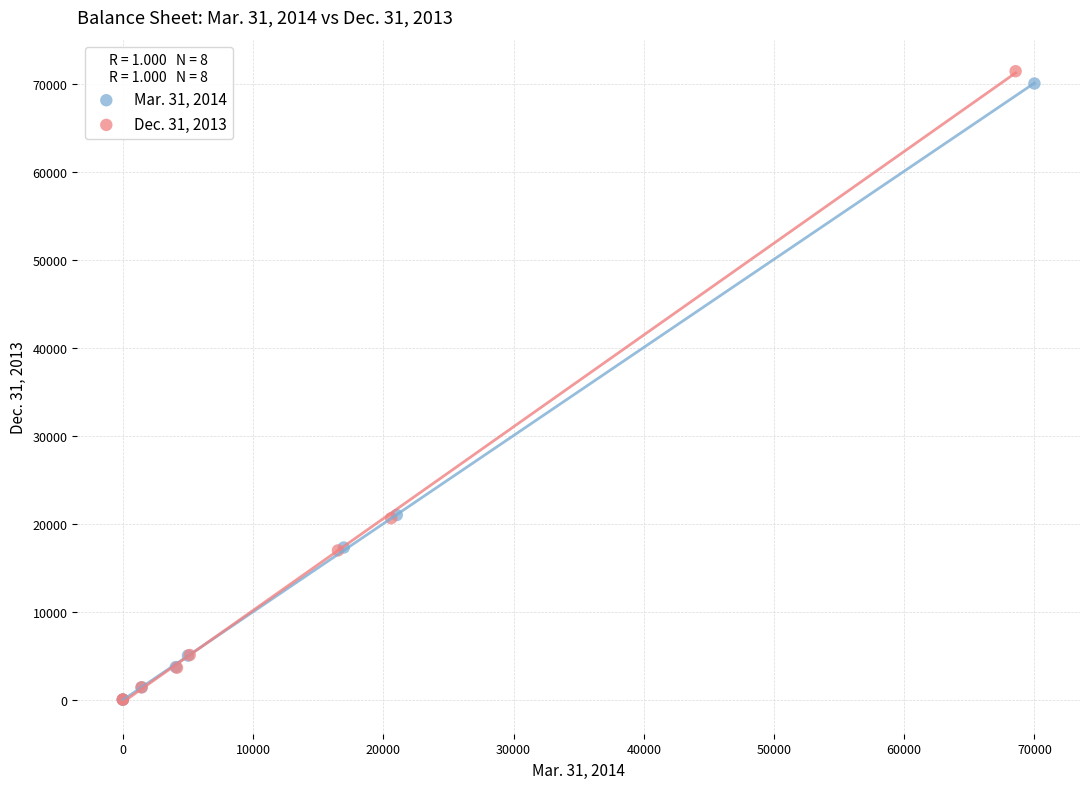

Which series has the largest Y range (max minus min)?

Dec. 31, 2013